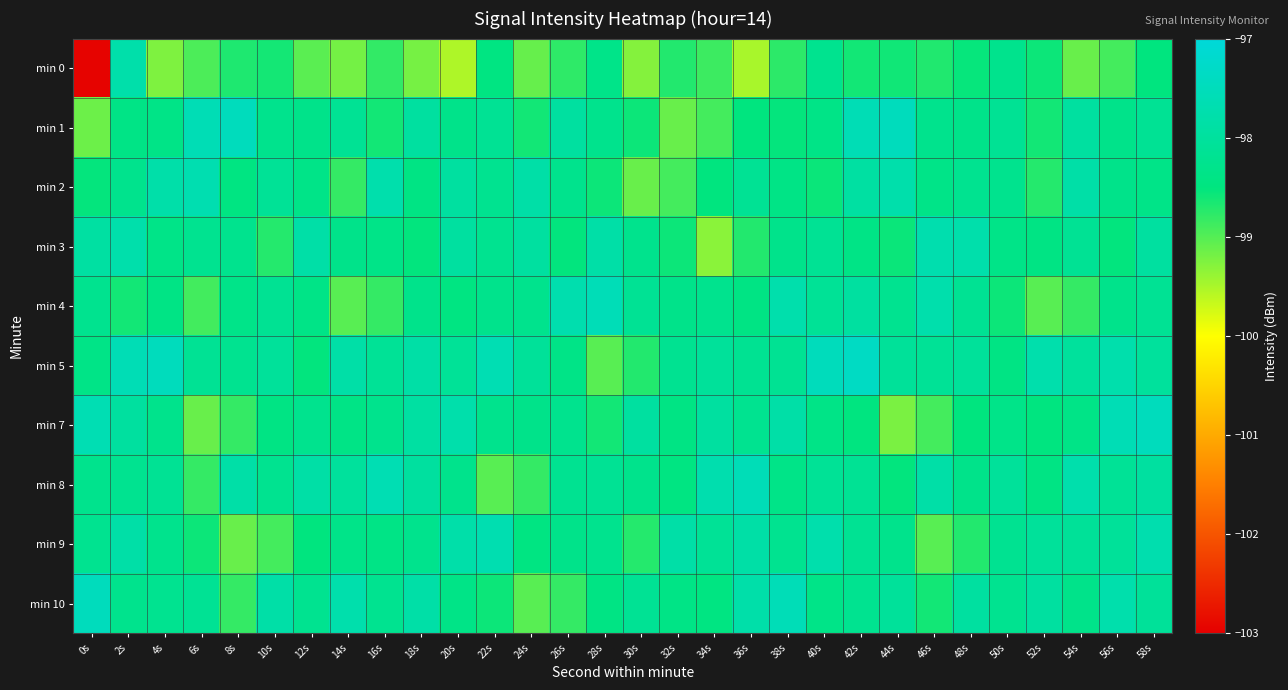

At 38s, list the series in order from smallest to largest.

min 0, min 1, min 2, min 8, min 3, min 9, min 5, min 7, min 4, min 10